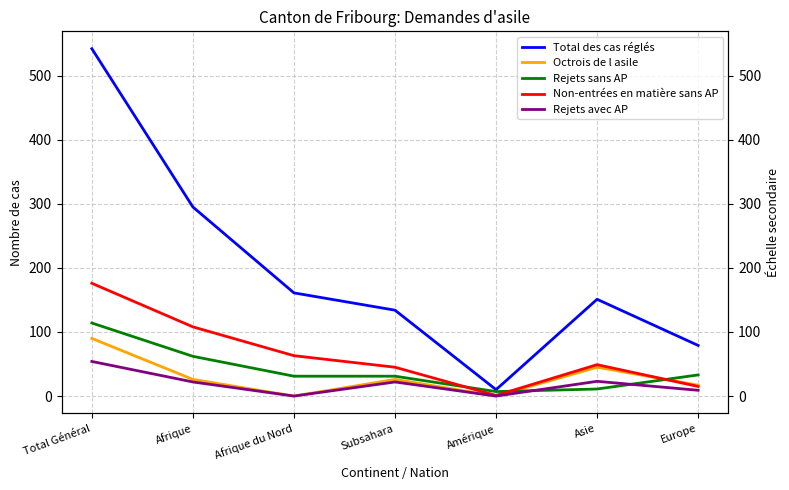

Rank the series by their maximum value, from highest to lowest.

Total des cas réglés, Non-entrées en matière sans AP, Rejets sans AP, Octrois de l asile, Rejets avec AP